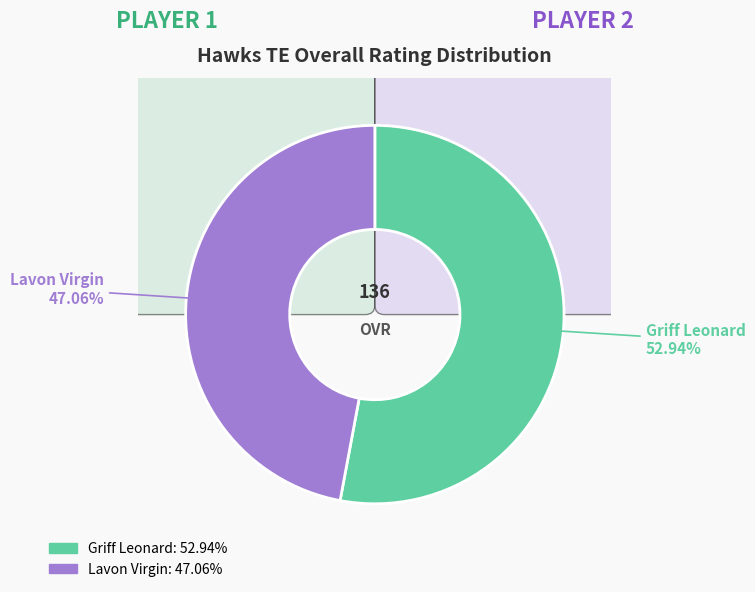

What is the ratio of the value at Griff Leonard to the value at Lavon Virgin?

1.1